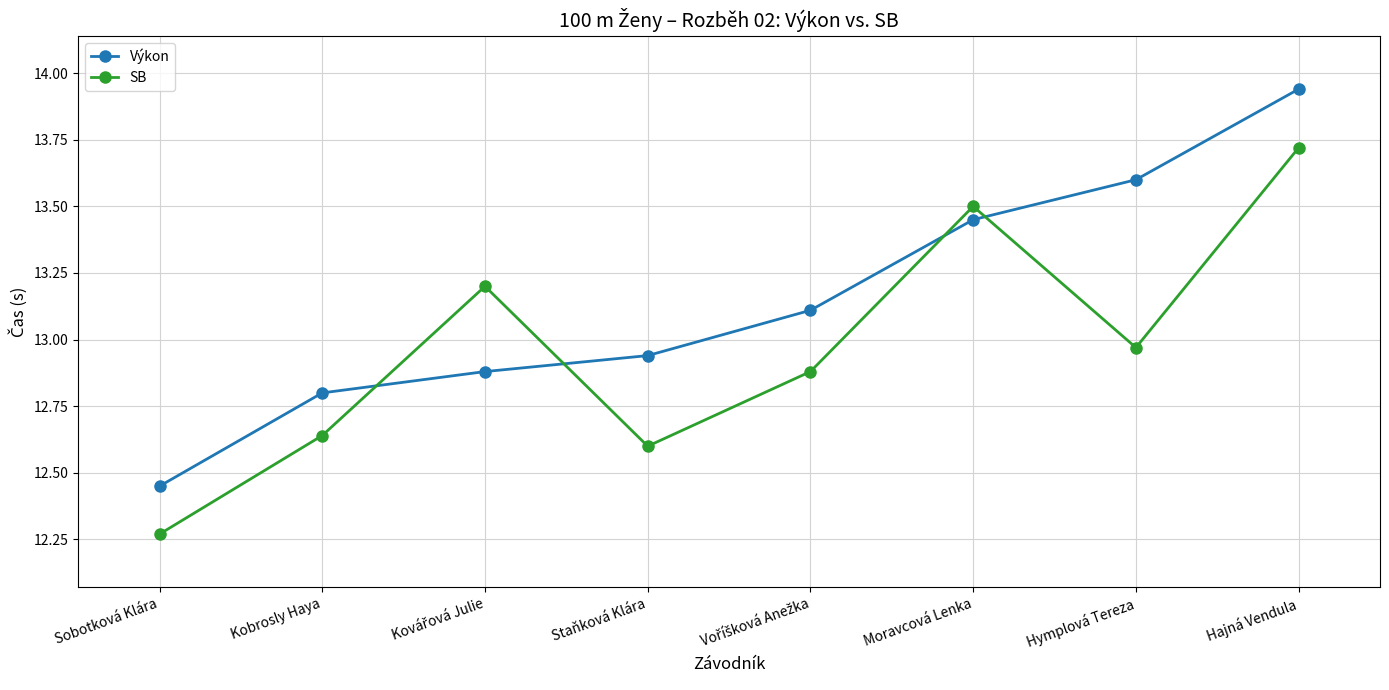

Which category has the highest value in the SB series?

Hajná Vendula